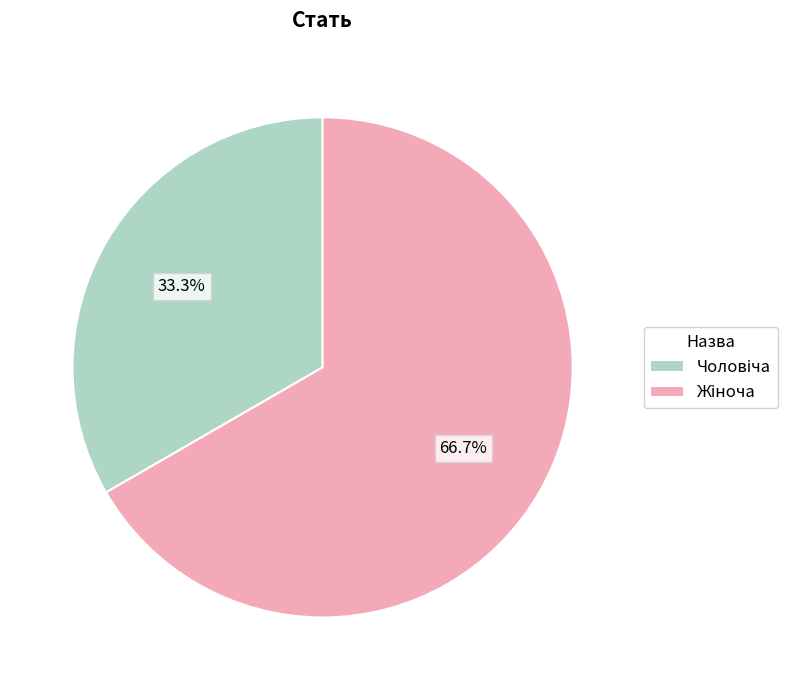

Does any single category account for the majority?

Yes